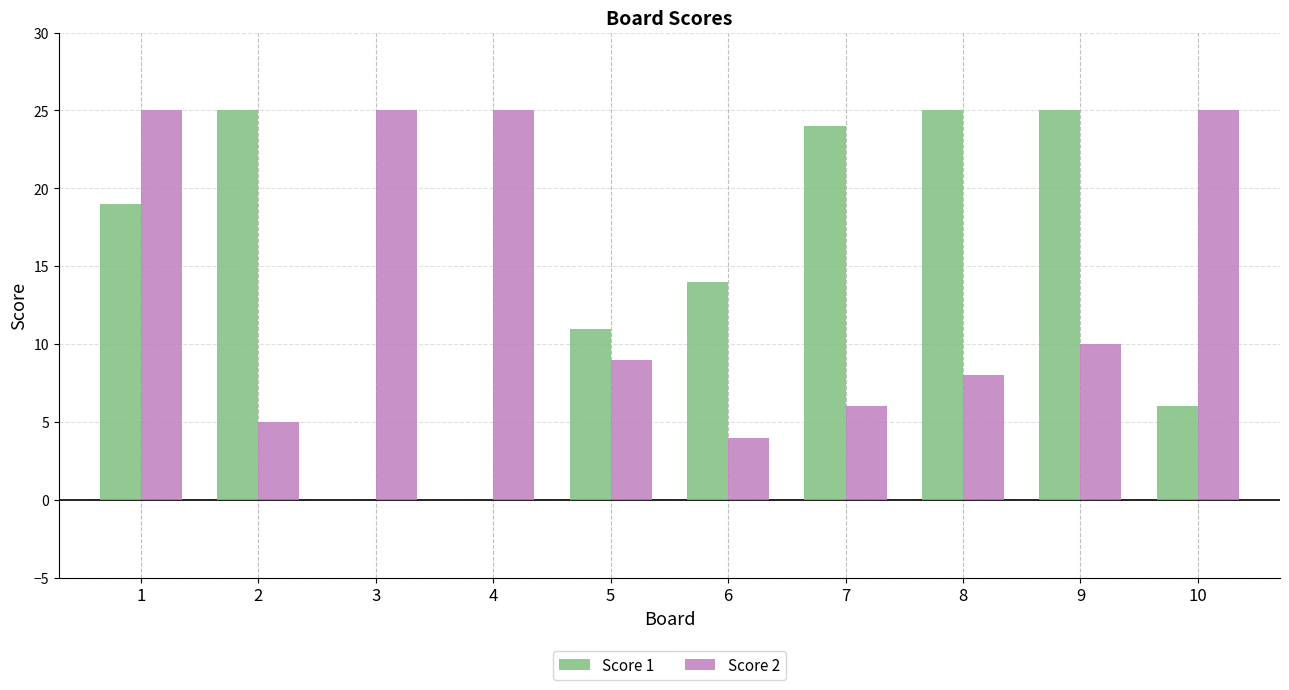

Is the value of Score 1 at 4 greater than the value of Score 2 at 10?

No